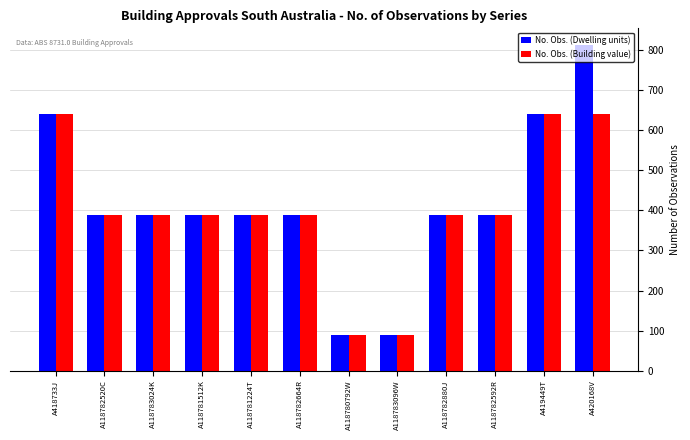

Count the number of categories in the chart.

12